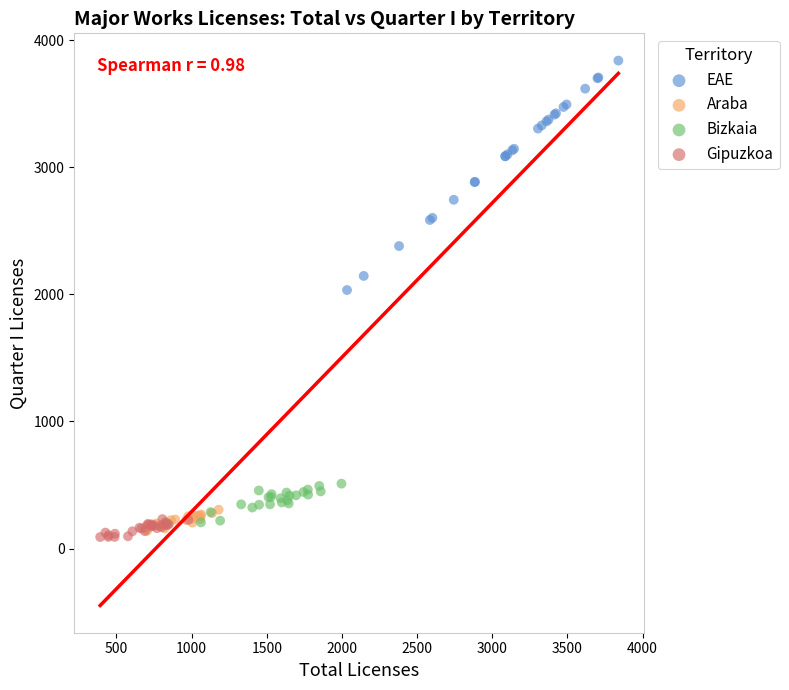

Which series reaches the maximum Y coordinate?

EAE